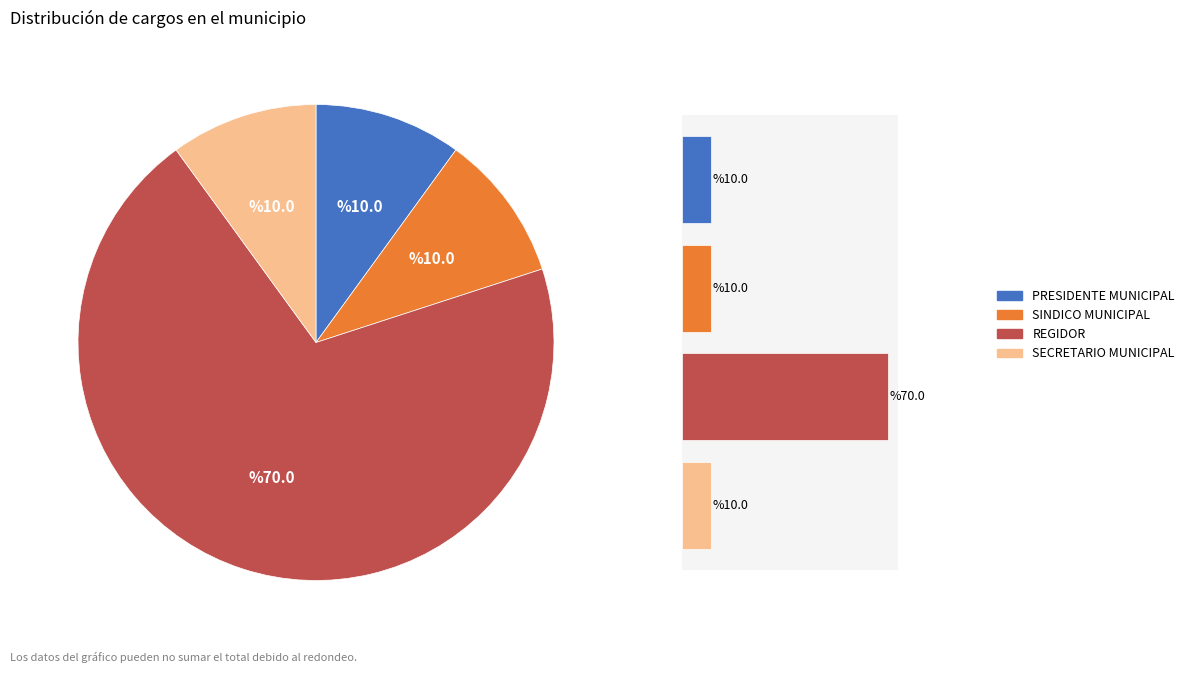

To the nearest percent, what is the difference between the largest and smallest slice percentages?

60%